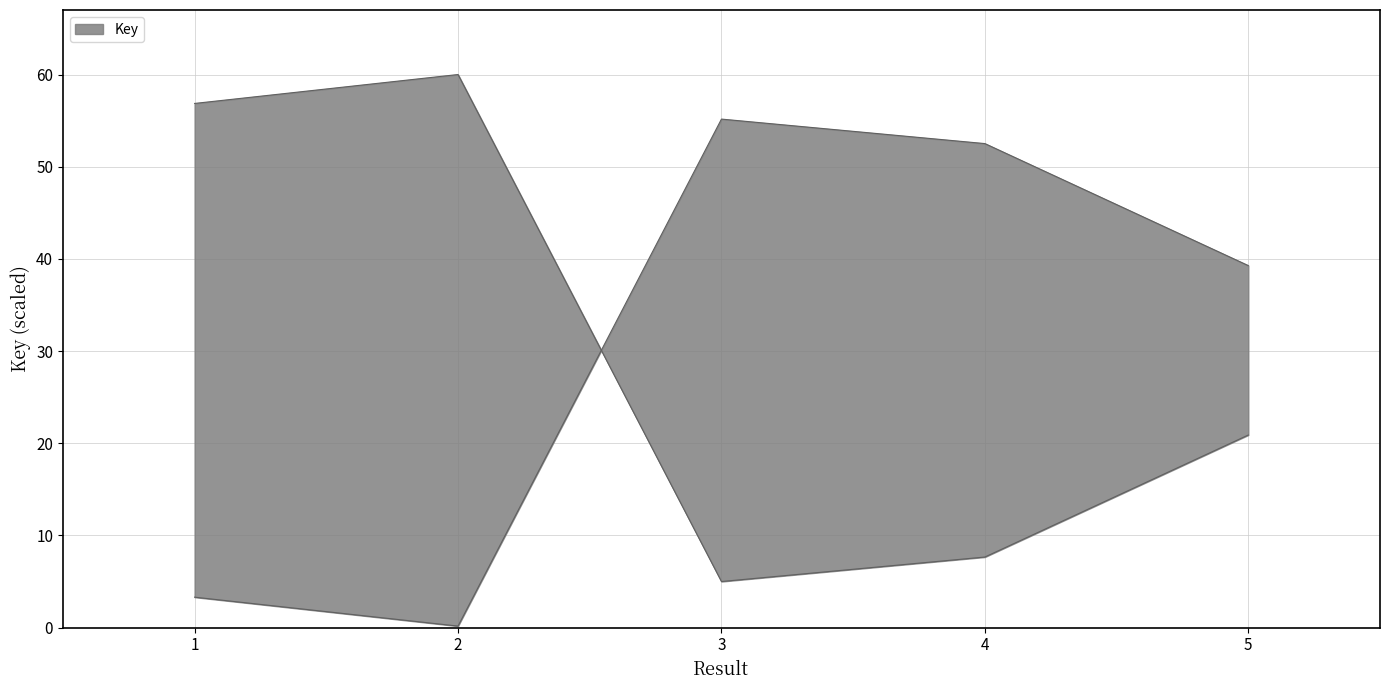

Which label corresponds to the largest value in the chart?

2